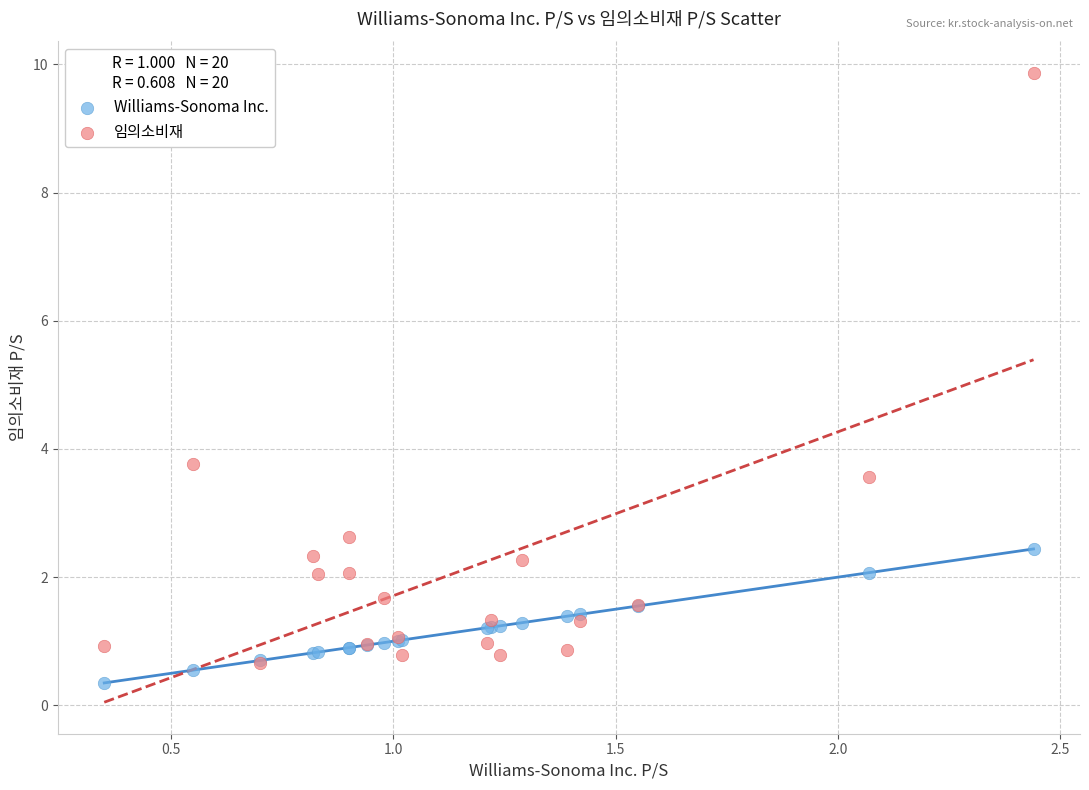

What are all the series names shown in the legend?

Williams-Sonoma Inc., 임의소비재